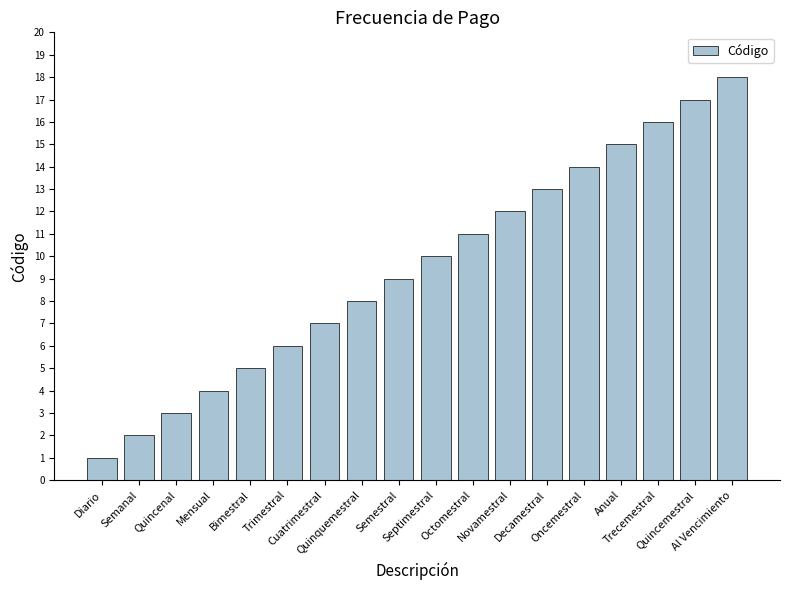

Reading left to right, what are all the values shown in this chart?

1	2	3	4	5	6	7	8	9	10	11	12	13	14	15	16	17	18